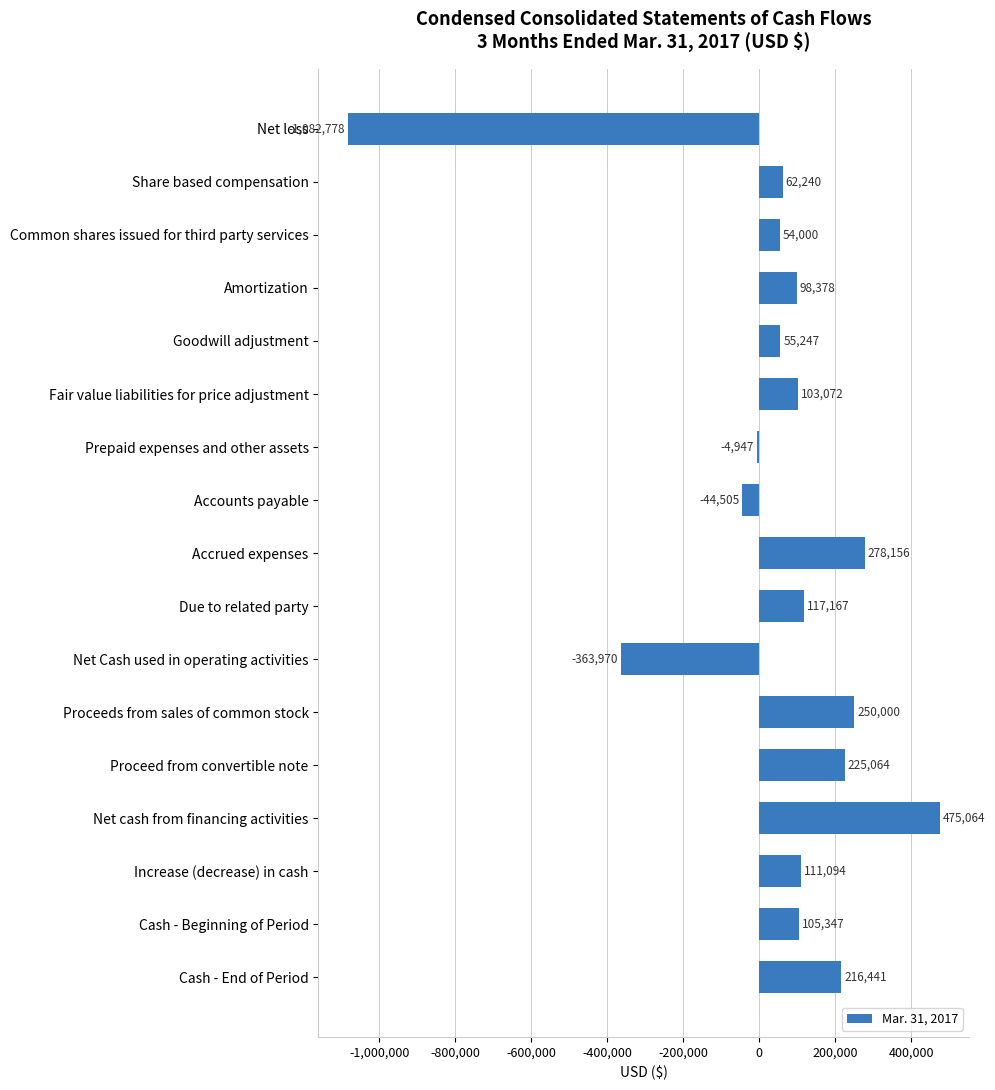

What is the approximate value at Net cash from financing activities, to the nearest 100?

475100